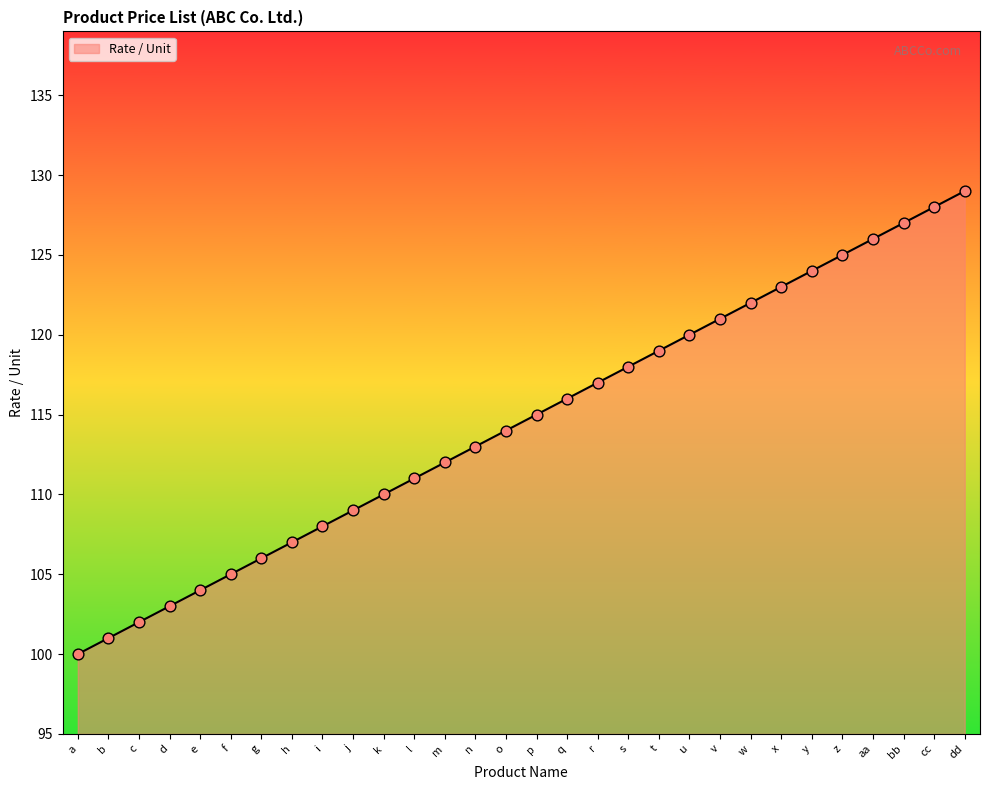

Between t and s, which is larger?

t